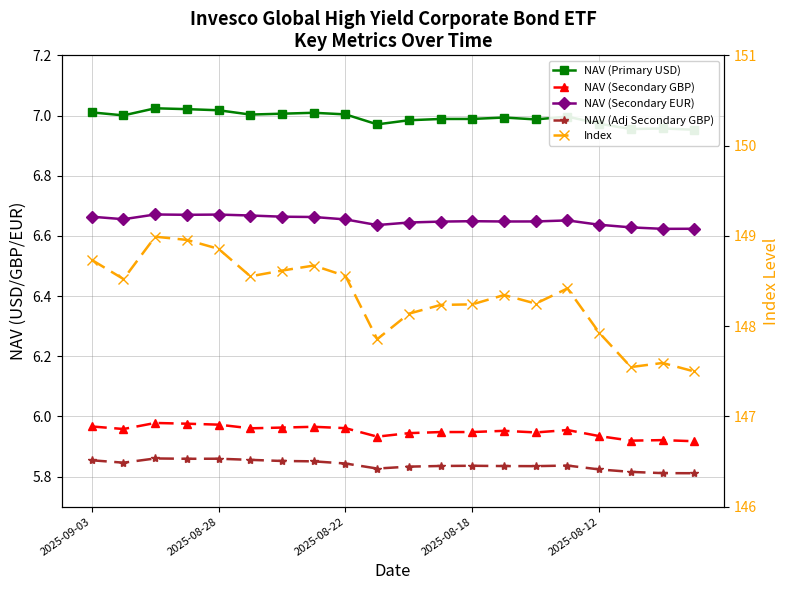

What is the average value of the NAV (Primary USD) series?

7.0